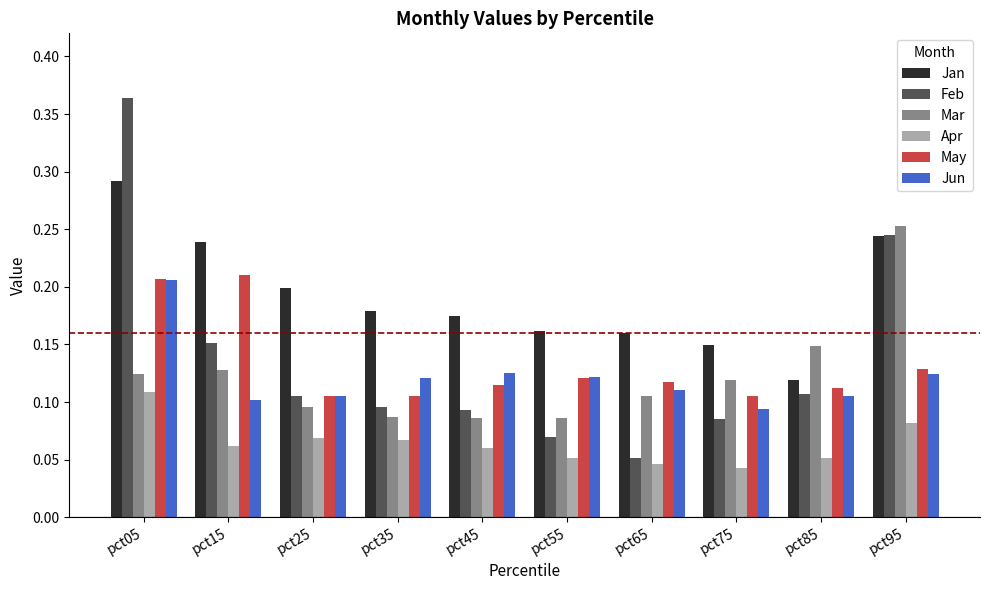

Which series has the widest spread of values?

Feb